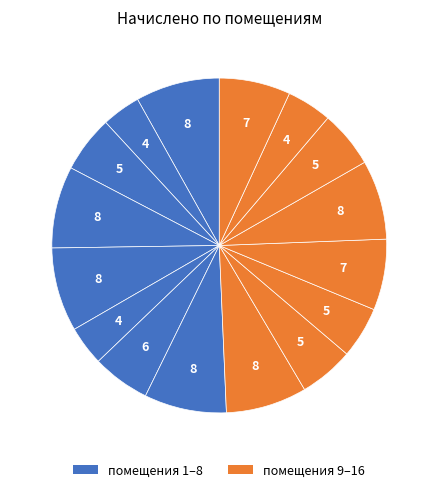

Count the number of slices in the pie.

16